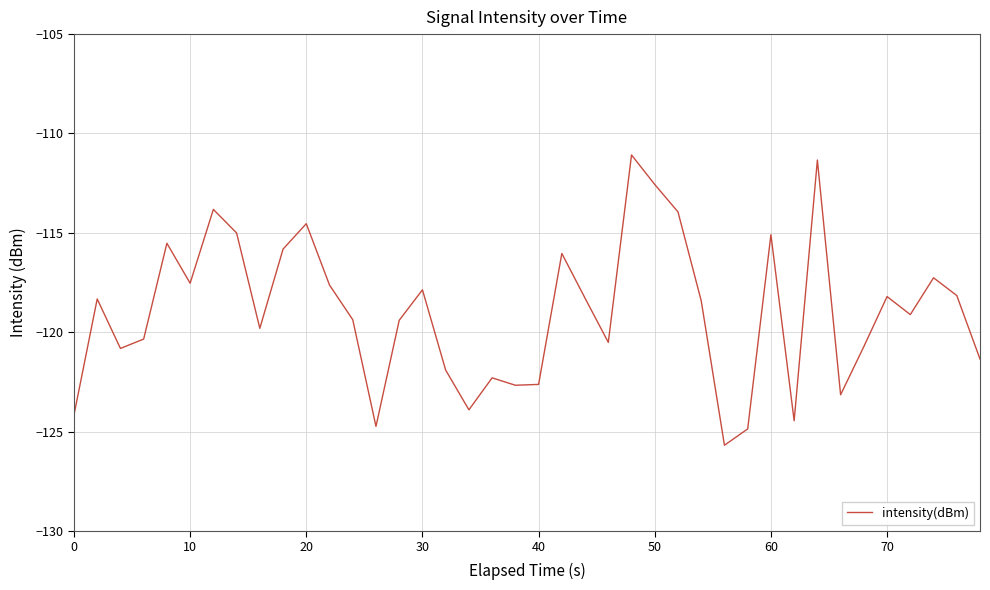

What is the difference between the maximum and minimum values?

14.6